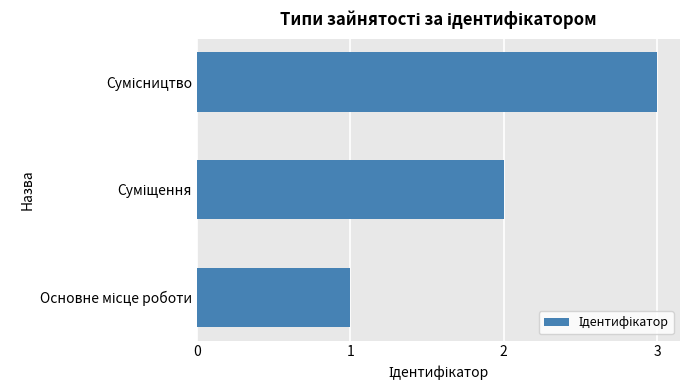

What is the greatest value displayed?

3